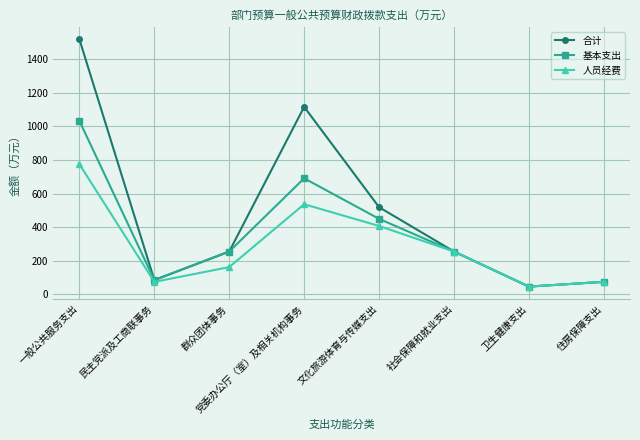

At which category is the sum across all series the highest?

一般公共服务支出